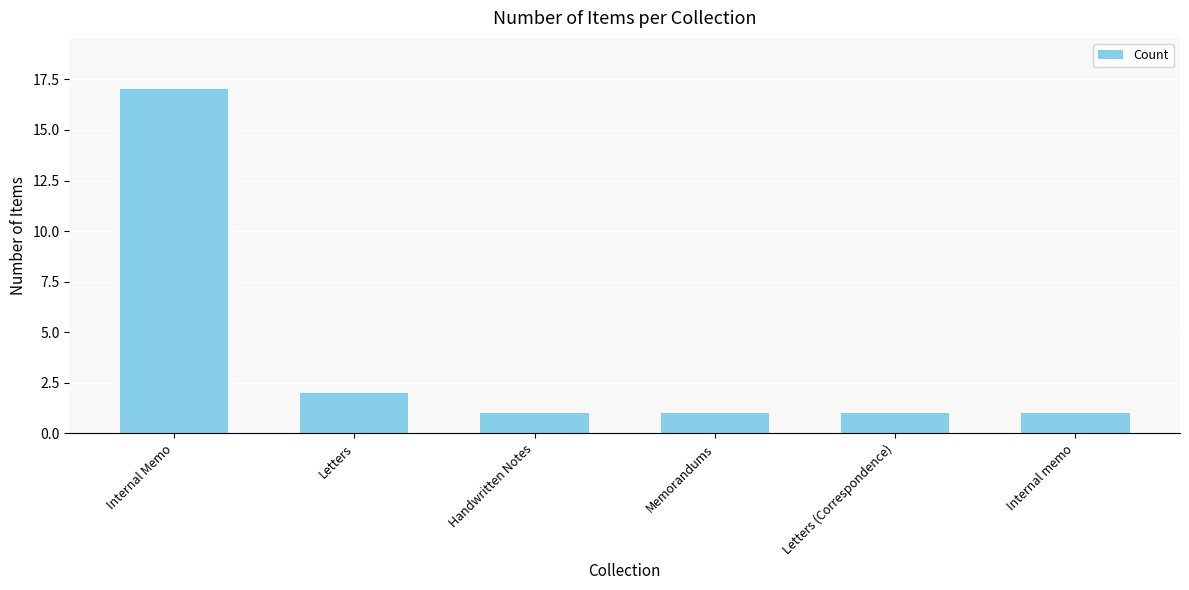

Approximately how many times larger is the value at Letters compared to Internal Memo?

0.1